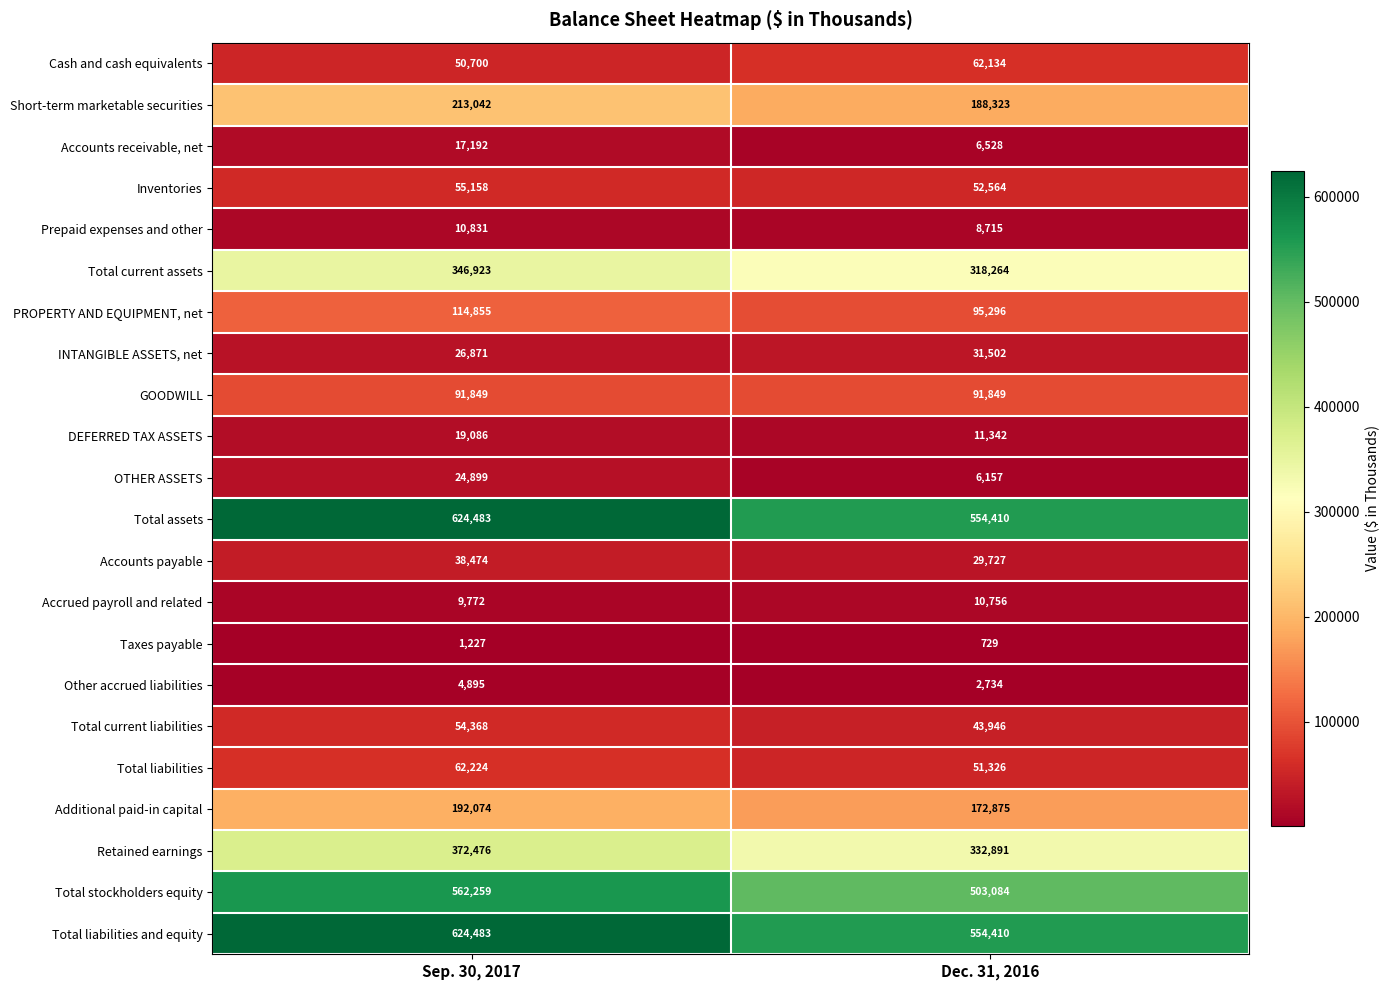

What is the approximate value of GOODWILL at Dec. 31, 2016?

91849